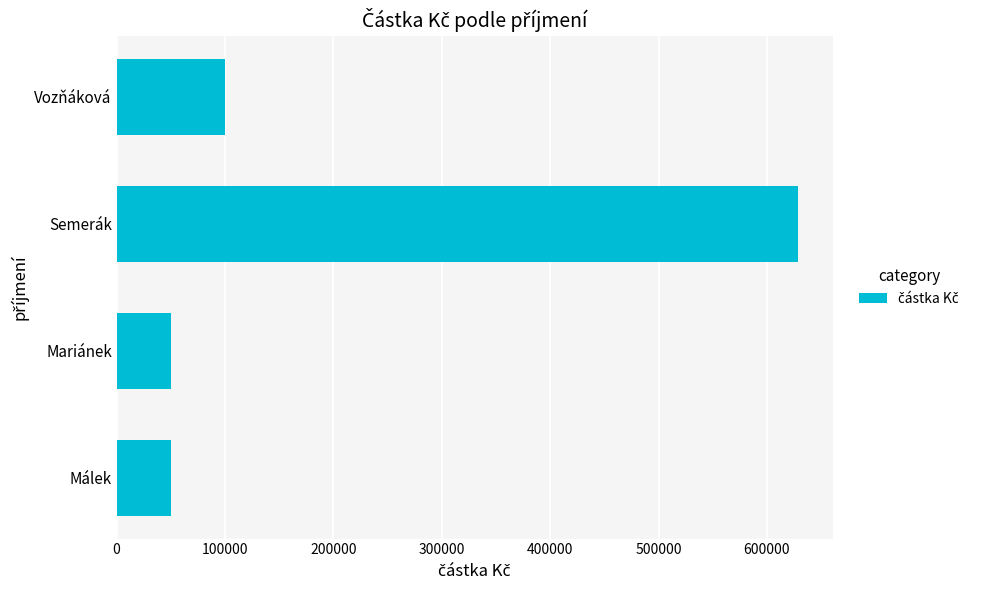

How many values are below 100000?

2